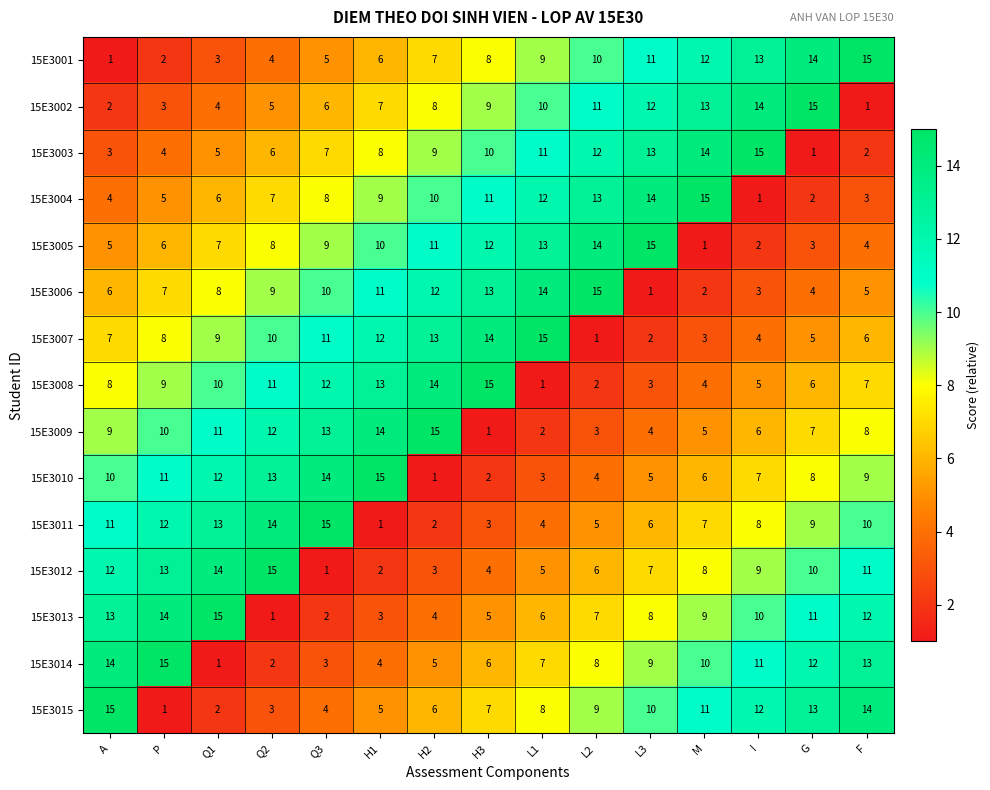

Is the value of 15E3013 at H2 greater than the value of 15E3011 at A?

No